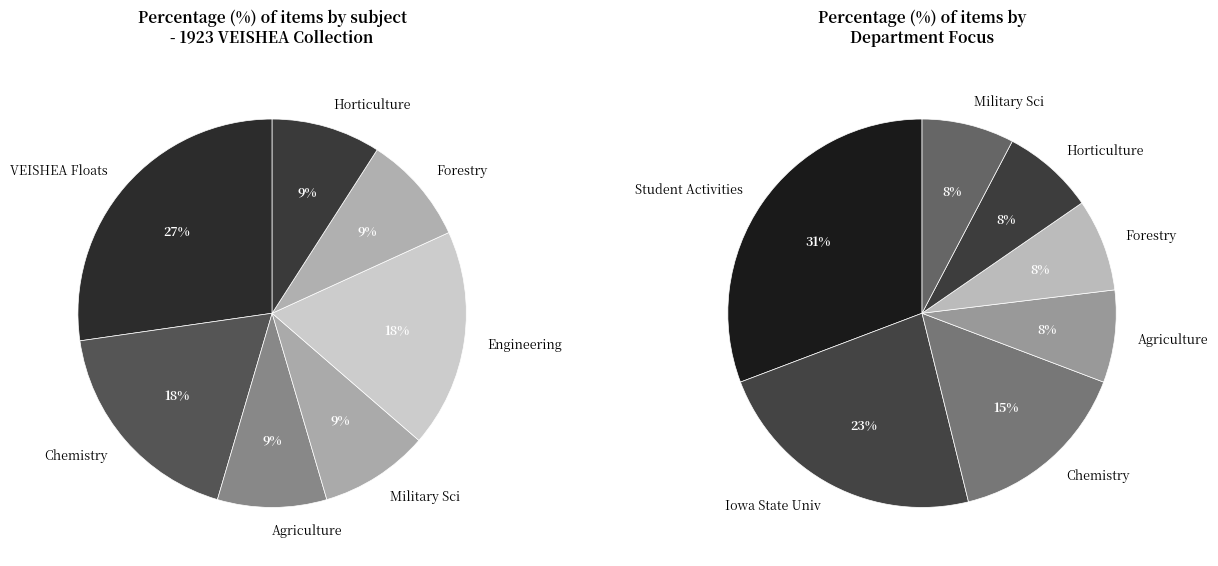

What is the largest slice in the pie chart?

VEISHEA